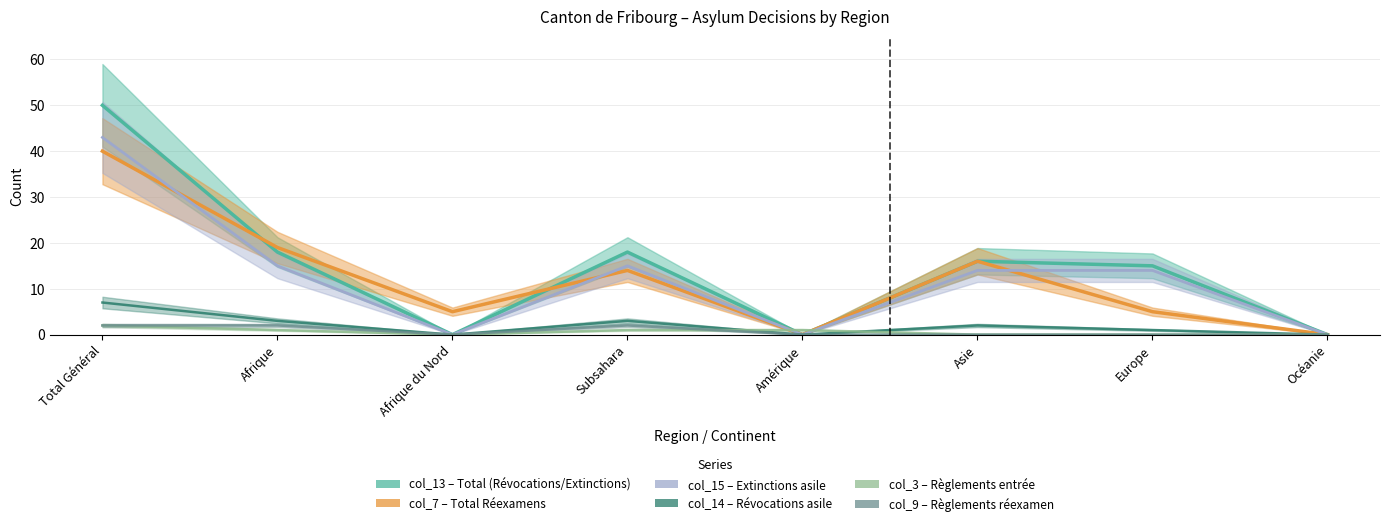

Rank the series by their maximum value, from highest to lowest.

col_13 (Total Révocations), col_15 (Extinctions asile), col_7 (Total réexamens), col_14 (Révocations asile), col_3 (Règlements entrée), col_9 (Règlements réexamen)